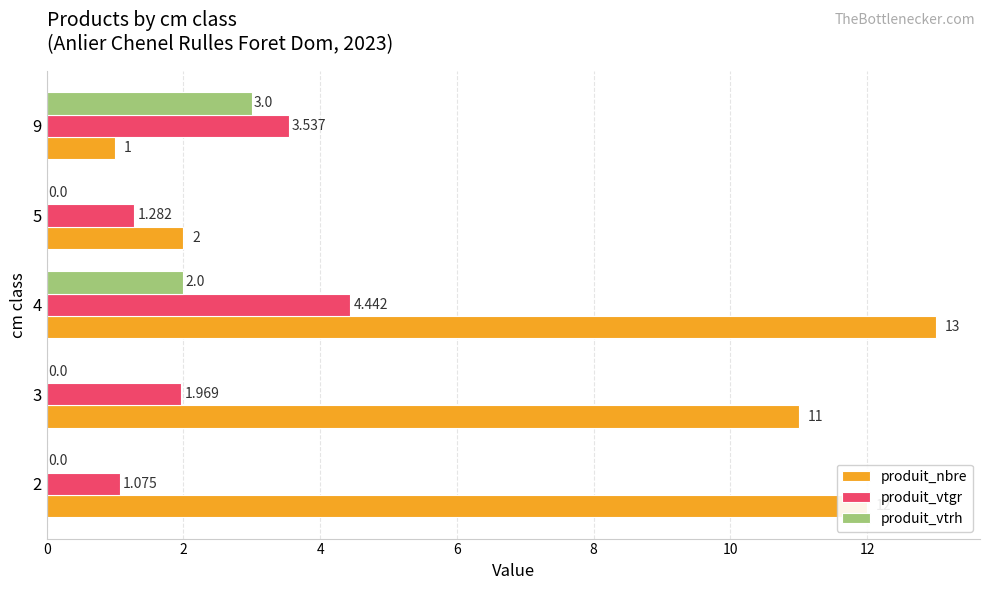

At which category is the sum across all series the highest?

4